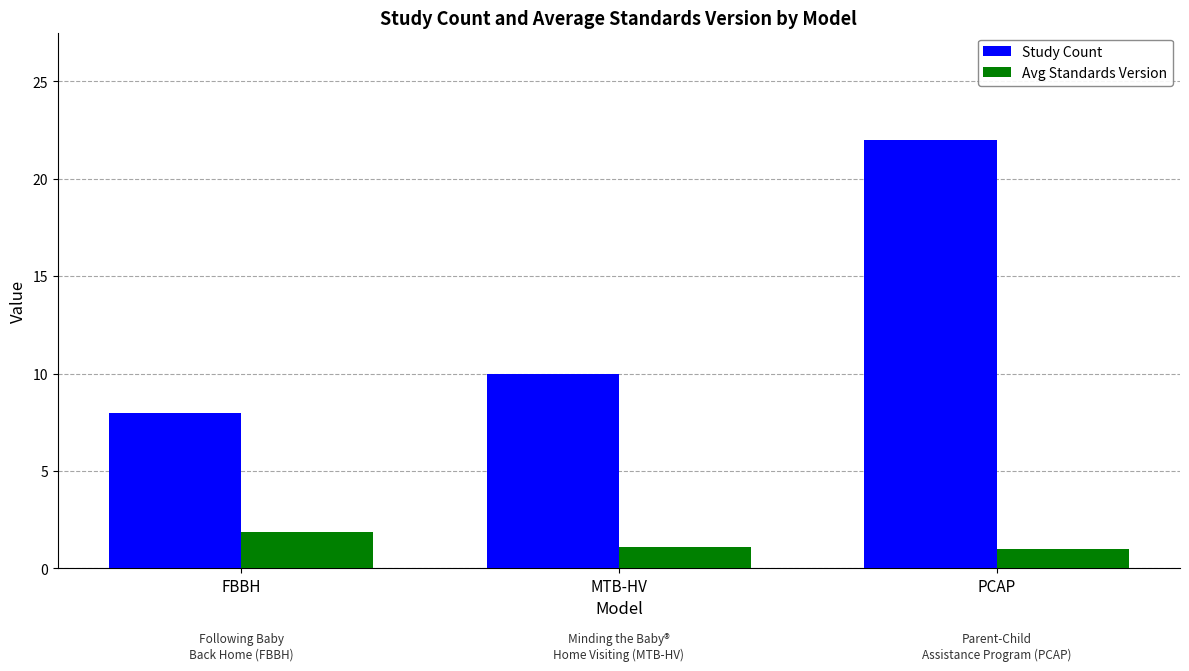

What is the difference between the maximum and minimum values in the Study Count series?

14.0